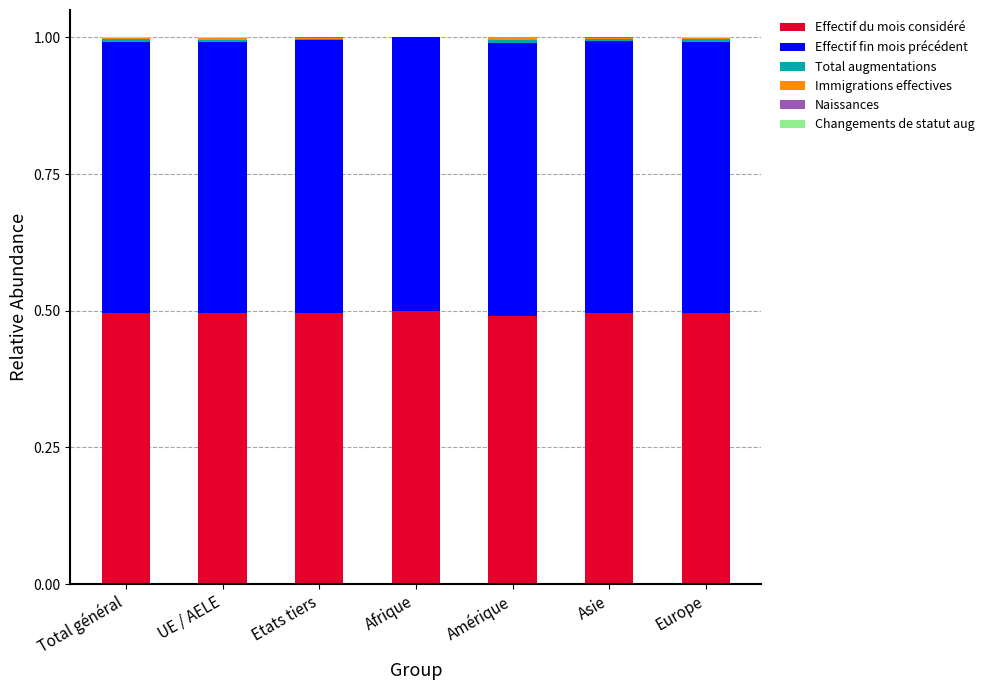

What is the sum of all Effectif du mois considéré values?

3.5